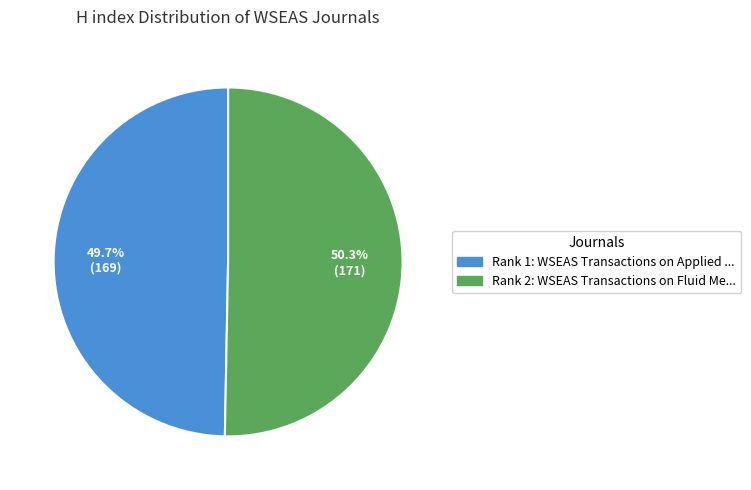

To the nearest percent, what is the average slice percentage?

50%